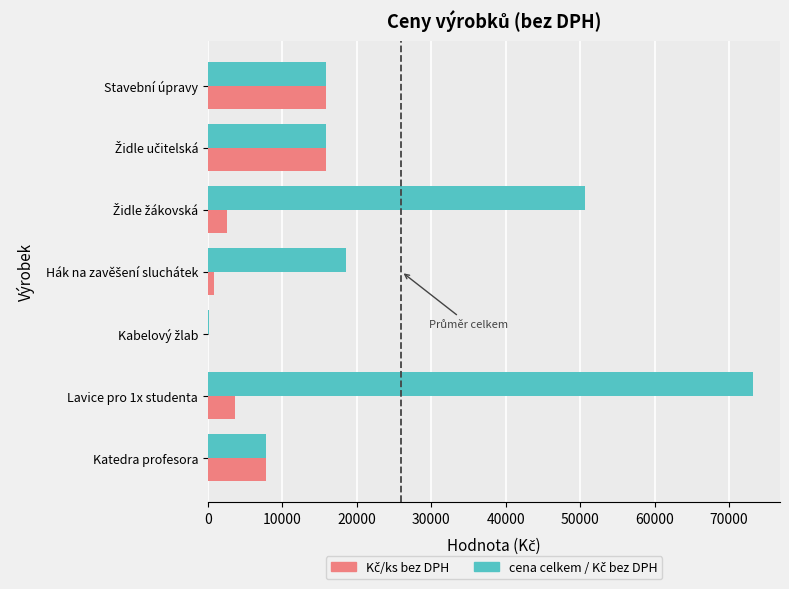

At which category is the sum across all series the highest?

Lavice pro 1x studenta